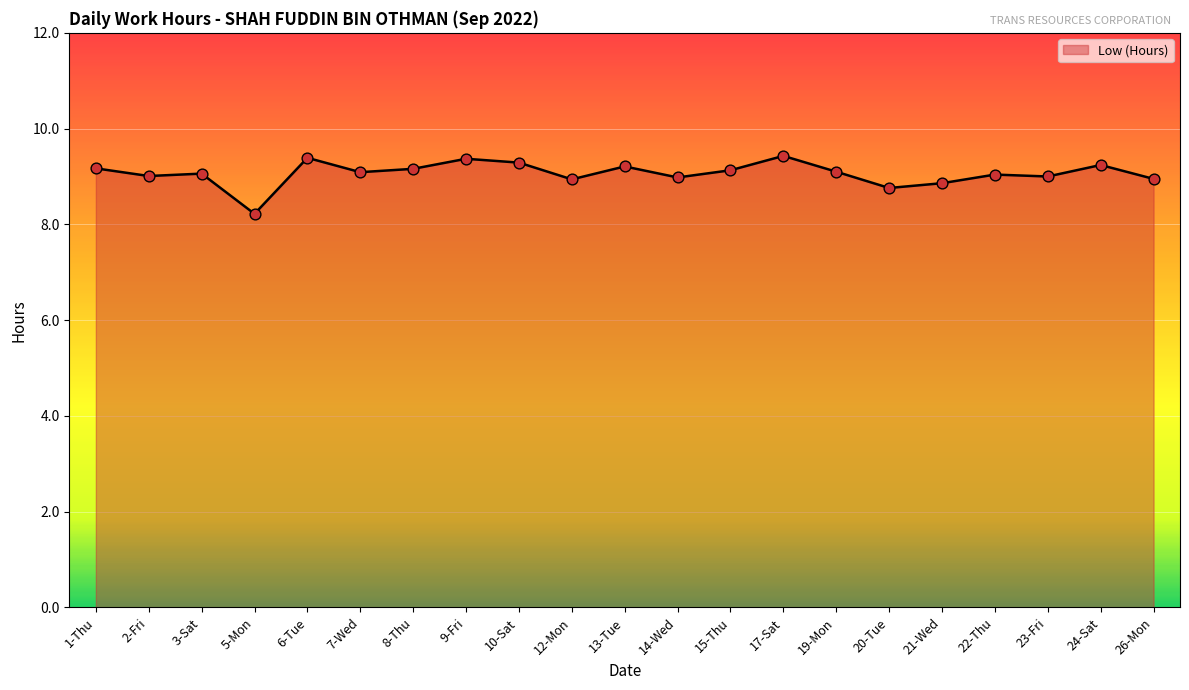

What is the ratio of the value at 10-Sat to the value at 2-Fri?

1.0